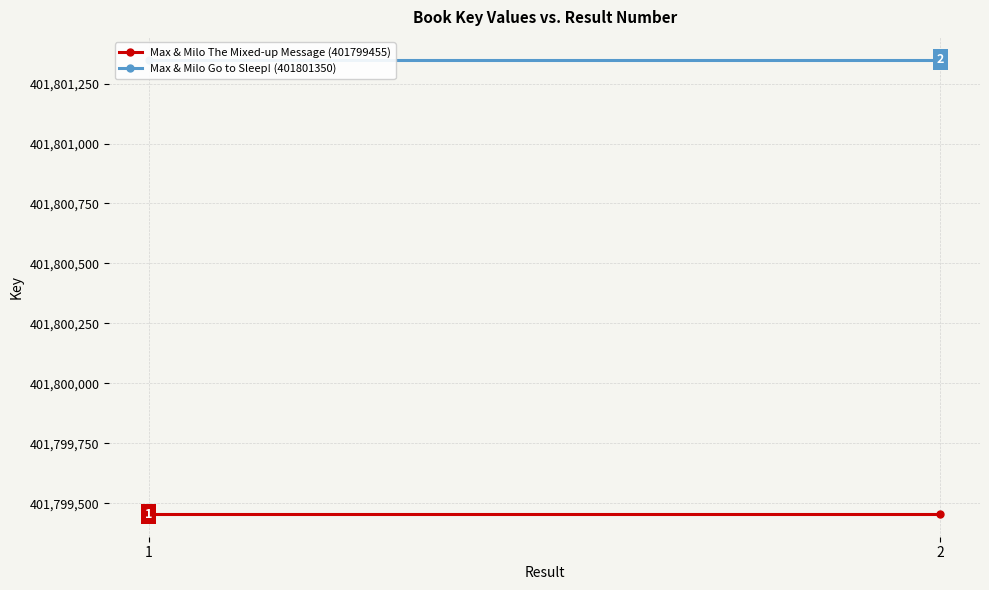

Rank the series at 1 from highest to lowest value.

Max & Milo Go to Sleep! (401801350), Max & Milo The Mixed-up Message (401799455)